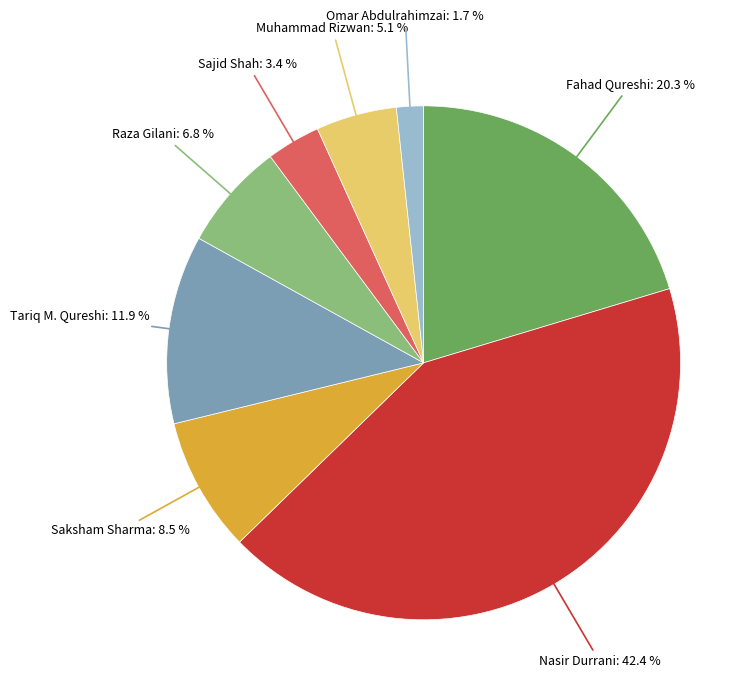

Does any single category account for the majority?

No